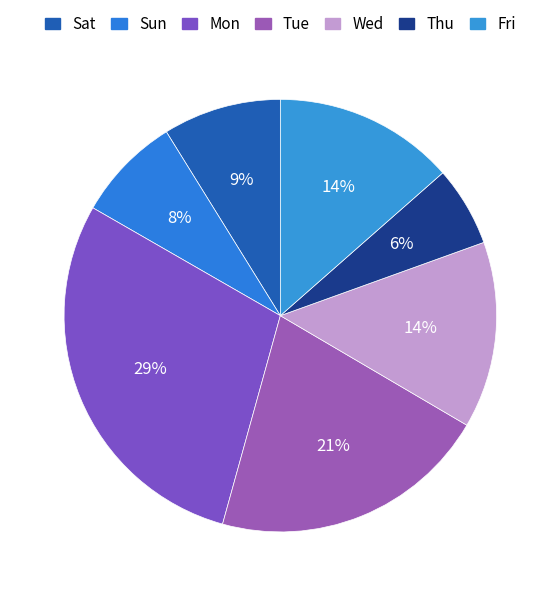

Rank the categories by value from lowest to highest.

Thu, Sun, Sat, Fri, Wed, Tue, Mon